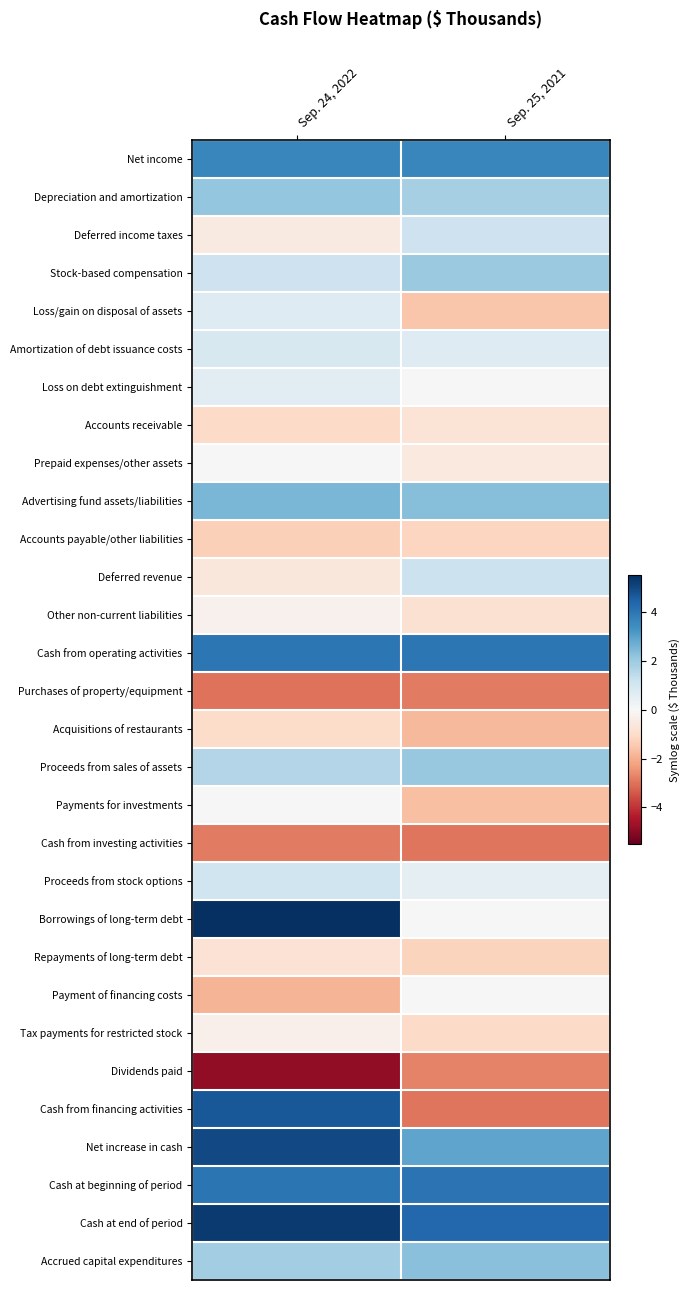

At which category does the chart reach its minimum across all series?

Sep. 24, 2022